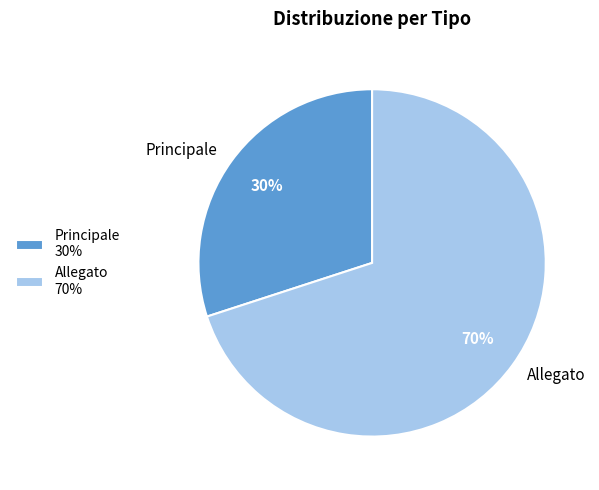

Which slice represents more than half of the pie?

Allegato